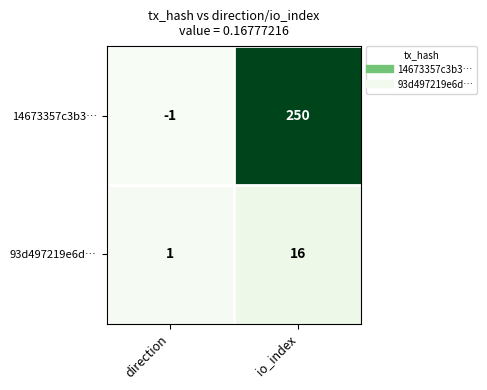

What is the difference between the maximum and minimum values in the 93d497219e6d… series?

15